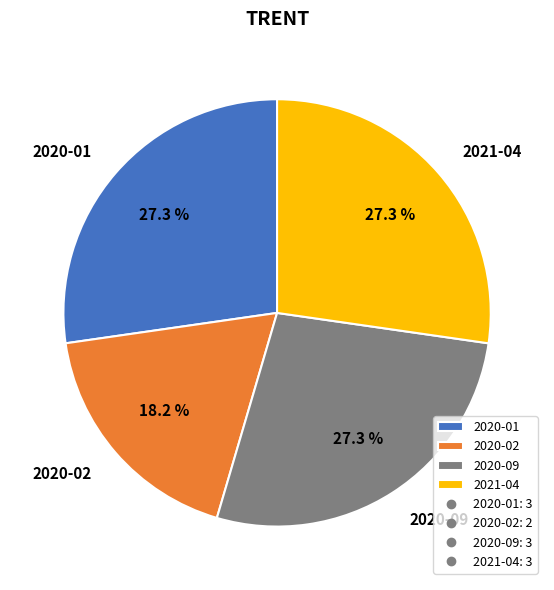

True or false: 2020-09 accounts for 27% of the total.

True